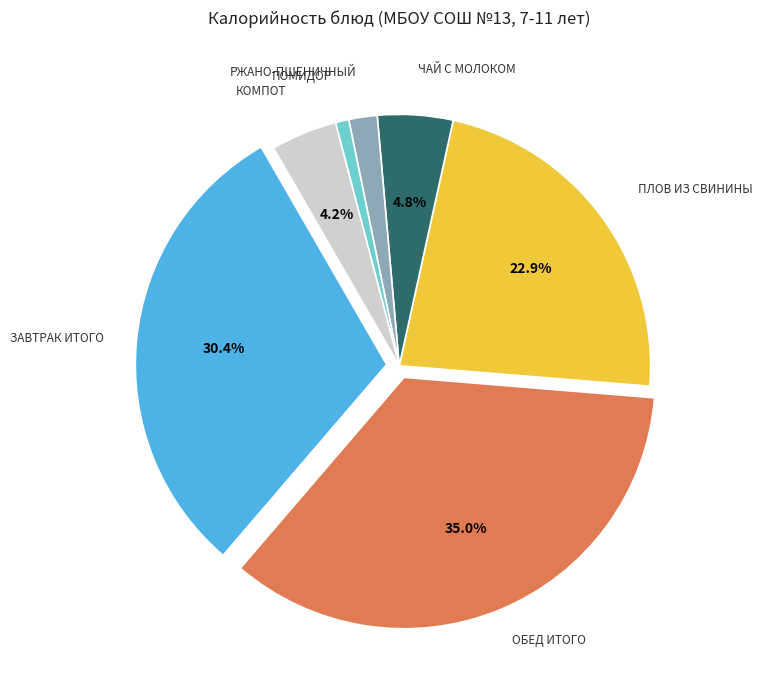

Is there any slice that represents more than half of the pie?

No